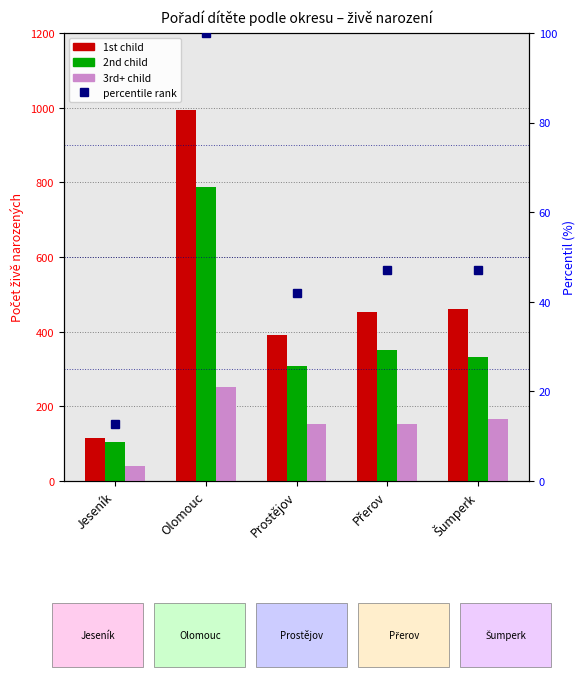

Between Olomouc and Šumperk, which series saw the biggest shift?

1st child